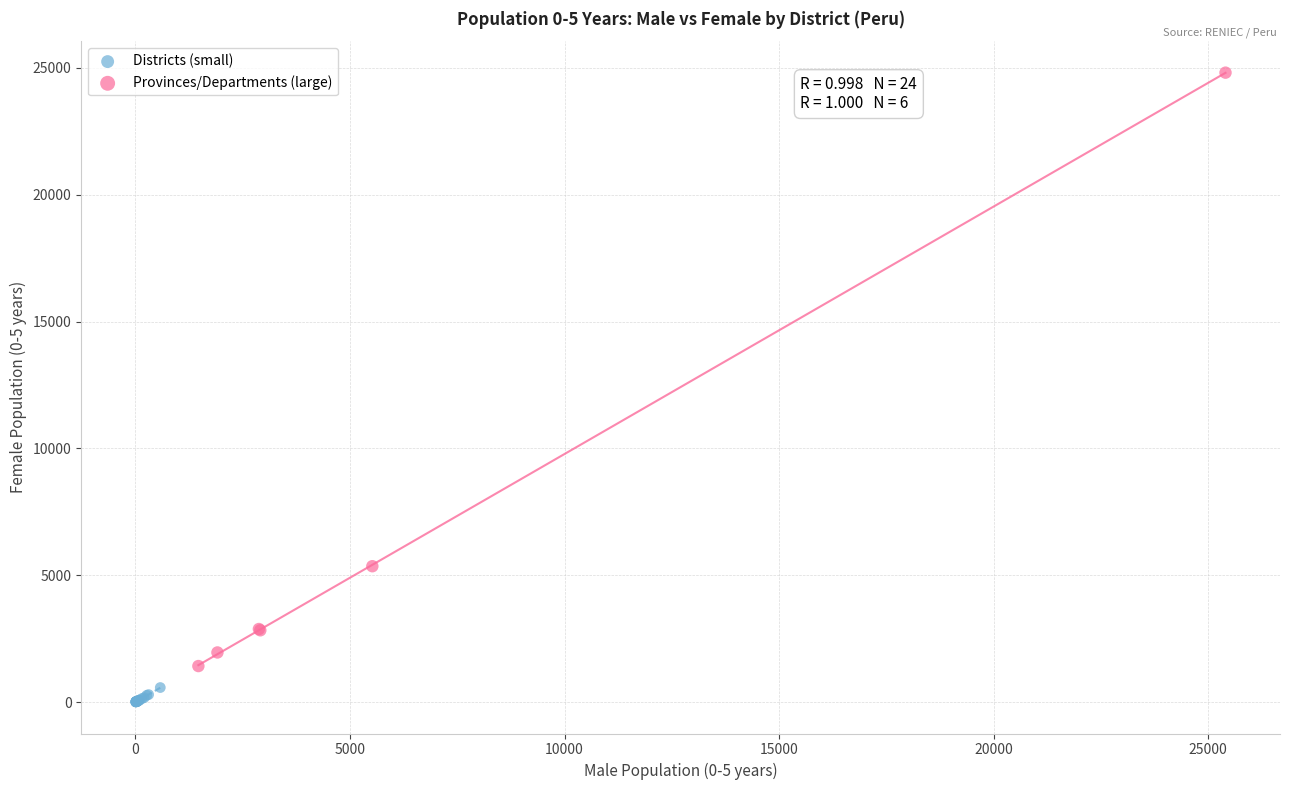

What are all the series names shown in the legend?

Districts (small), Provinces/Departments (large)